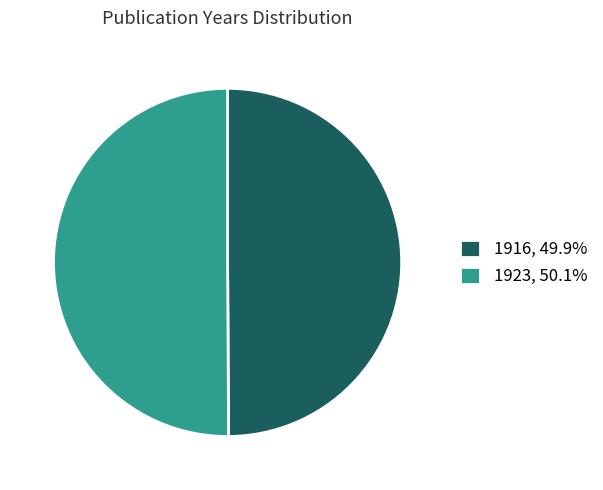

What is the ratio of the value at 1916, 49.9% to the value at 1923, 50.1%?

1.0